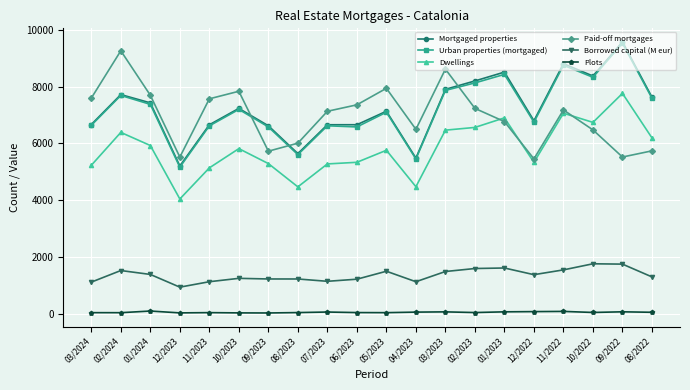

What value does the Borrowed capital (M eur) series have at 10/2023?

1254.2